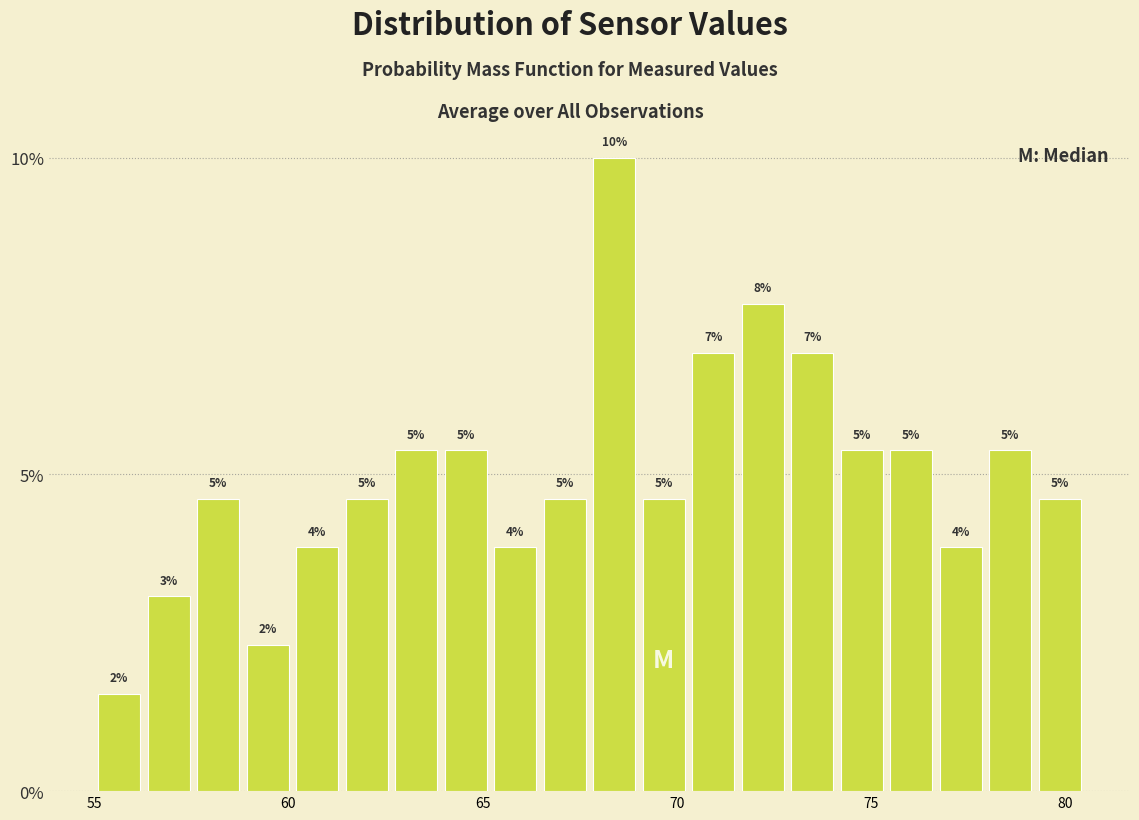

Around what value on the x-axis is the tallest bar? Give the approximate position of its centre, as read against the axis.

68.5